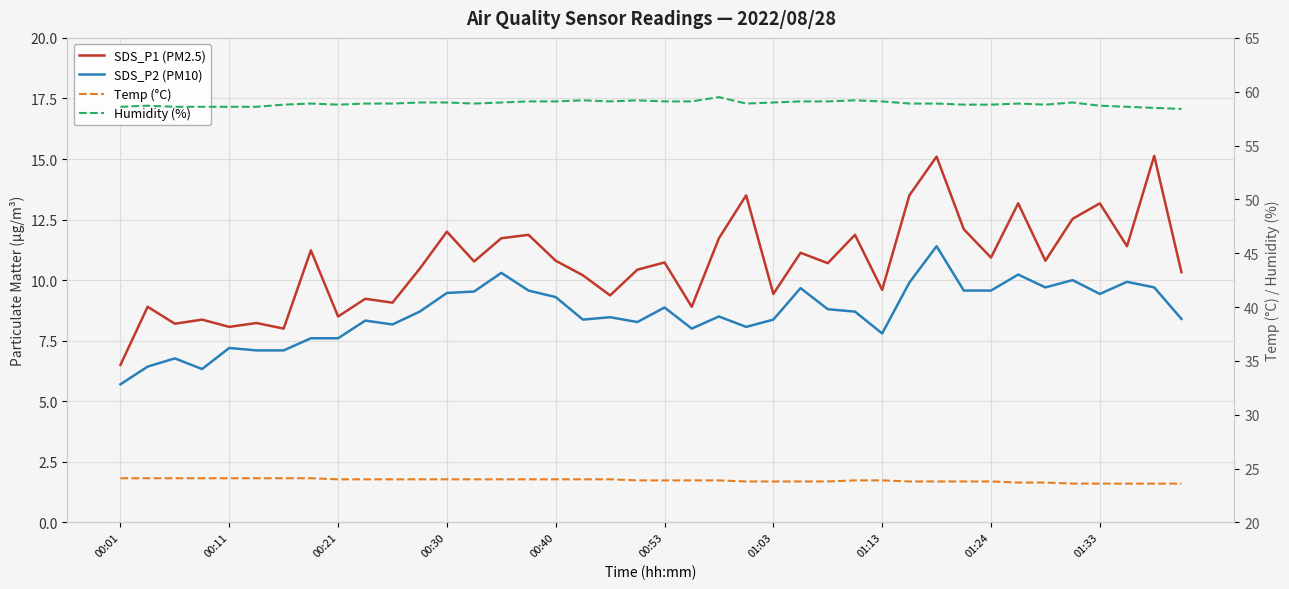

What is the difference between the second highest and minimum values in the Temp (°C) series?

0.5